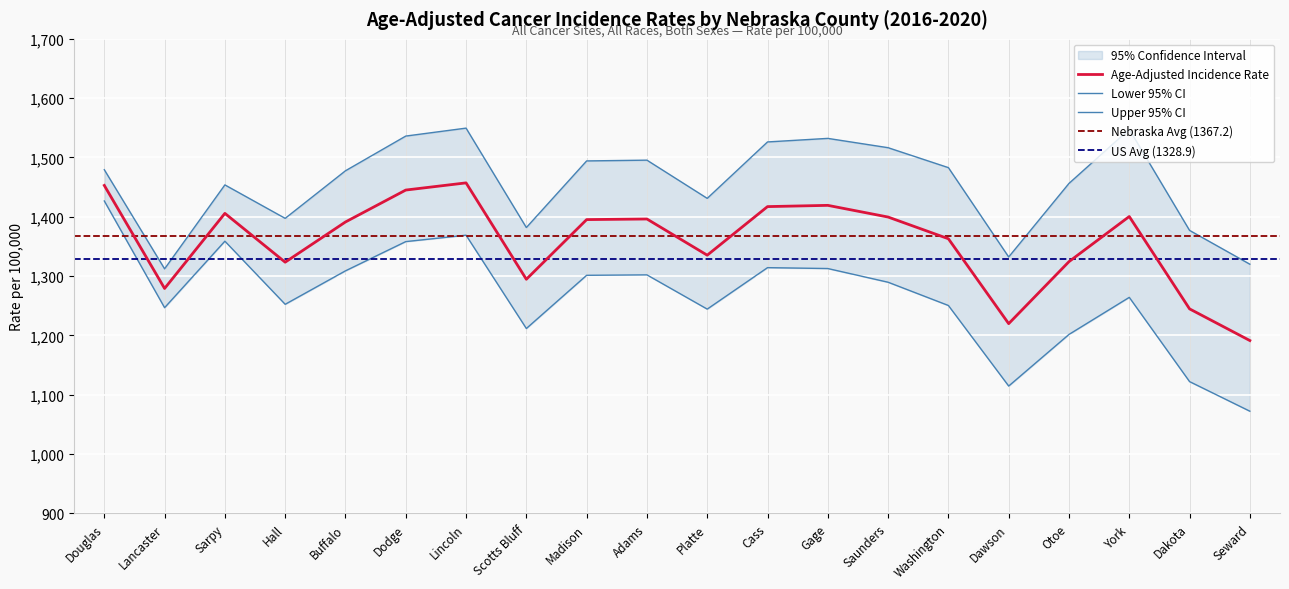

What is the label of the 11th point from the right?

Adams